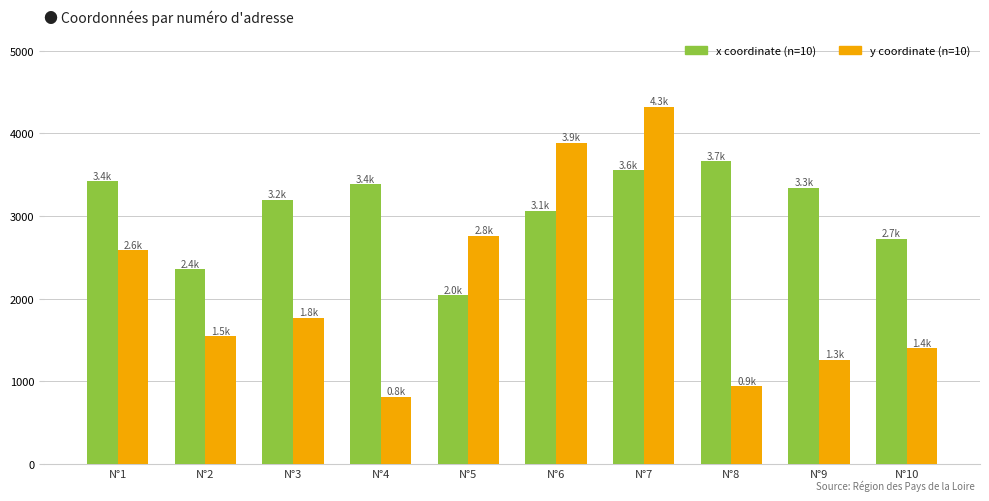

At which category is the sum across all series the highest?

N°7